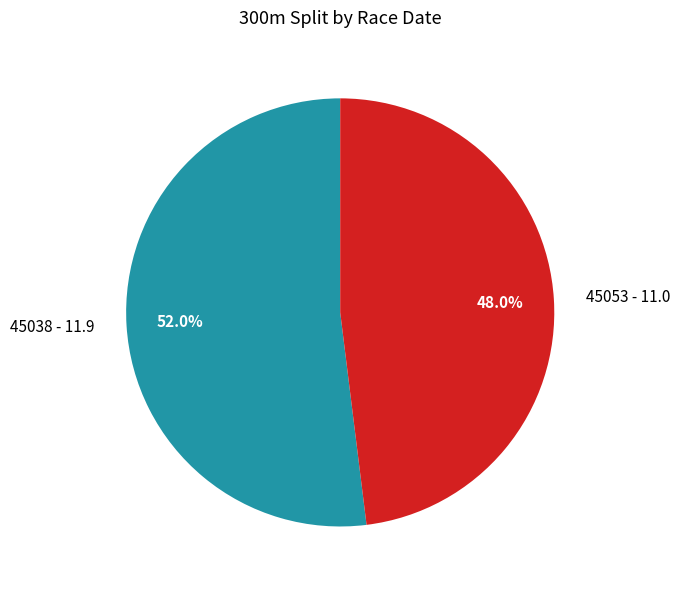

What percentage is the 45038 slice, to the nearest percent?

52%